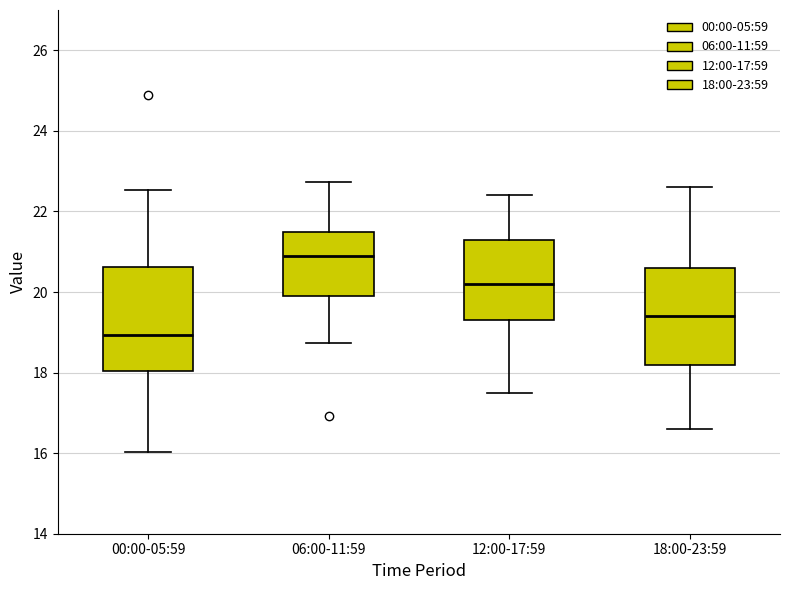

Reading left to right, read every box against the y-axis: the position of its median line, the range the box covers, and the ends of its whiskers. The values are not printed on the chart, so give them approximately, as read against the axis.

00:00-05:59: median 19.0, box 18.0 to 20.6, whiskers 16.0 to 22.6
06:00-11:59: median 21.0, box 20.0 to 21.6, whiskers 18.8 to 22.8
12:00-17:59: median 20.2, box 19.4 to 21.4, whiskers 17.6 to 22.4
18:00-23:59: median 19.4, box 18.2 to 20.6, whiskers 16.6 to 22.6